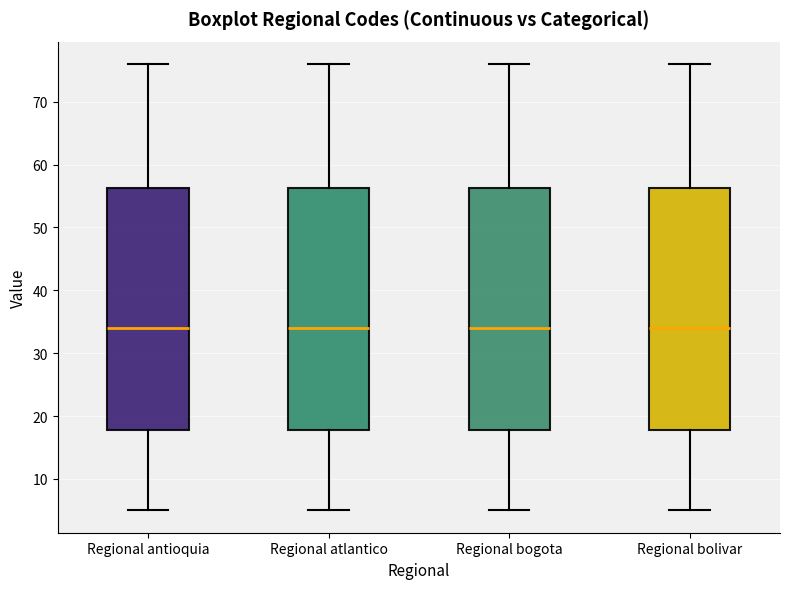

Where is the lower edge of the box for Regional antioquia on the y-axis? The values are not printed on the chart, so give them approximately, as read against the axis.

18